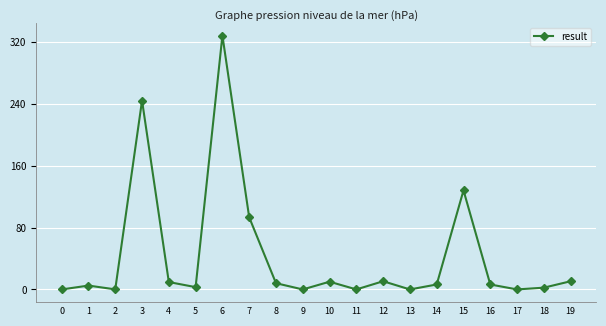

True or false: the data has more than 2 interior local peaks.

True